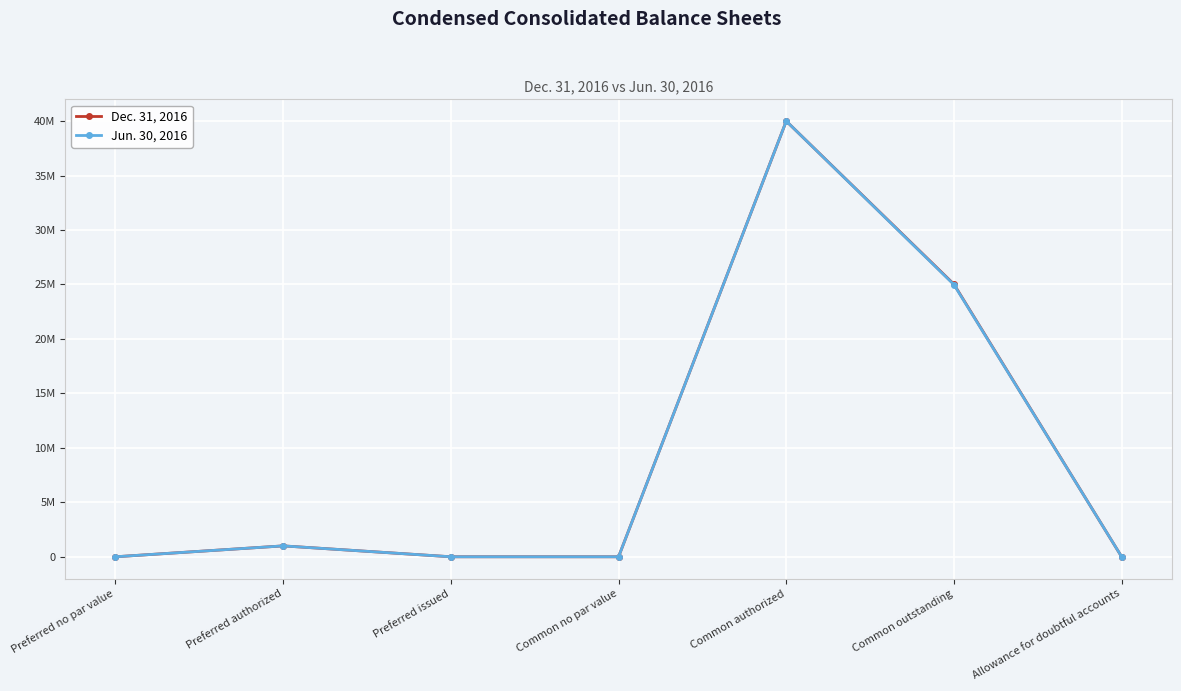

What are all the series names shown in the legend?

Dec. 31, 2016, Jun. 30, 2016